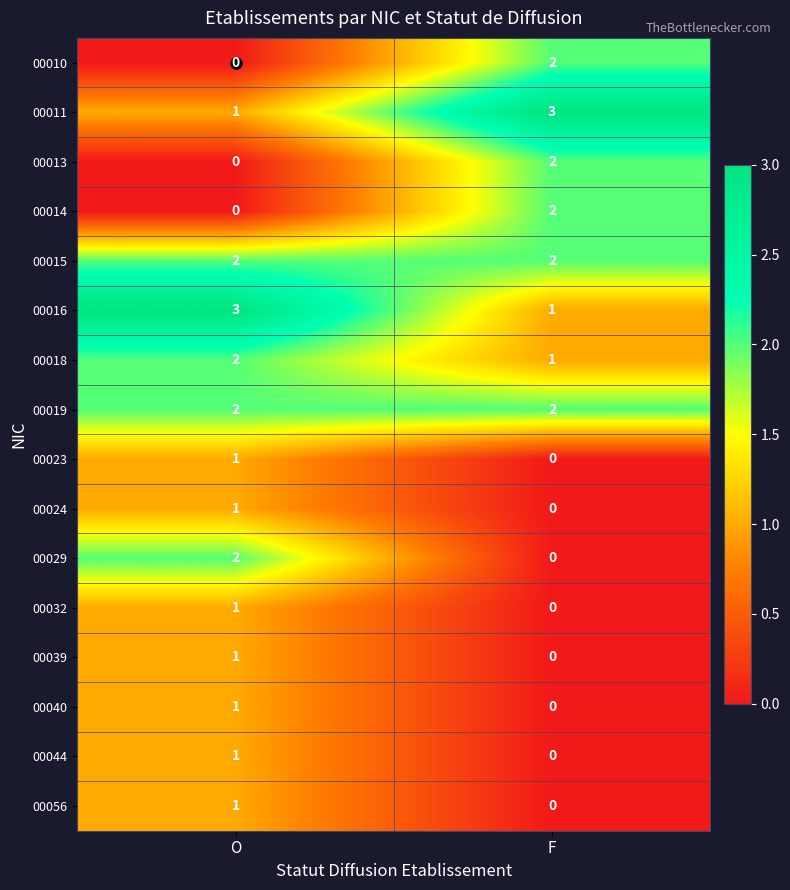

At which label does 00011 reach its peak?

F